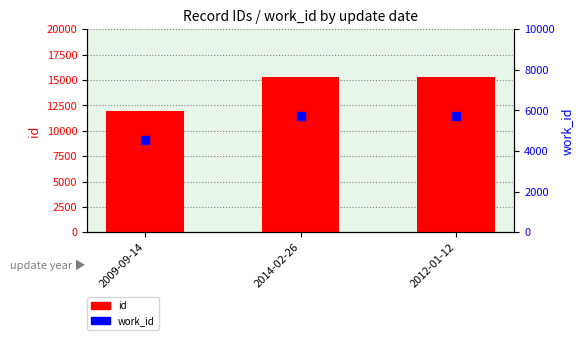

At which category is the sum across all series the highest?

2012-01-12